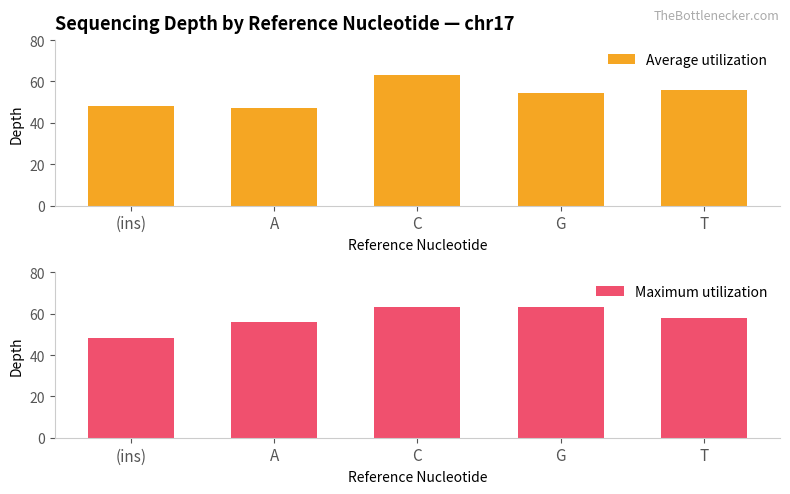

Reading right to left, list all the values displayed in this chart.

Average utilization: T=56.0	G=54.5	C=63.0	A=47.3	(ins)=48.0
Maximum utilization: T=58.0	G=63.0	C=63.0	A=56.0	(ins)=48.0